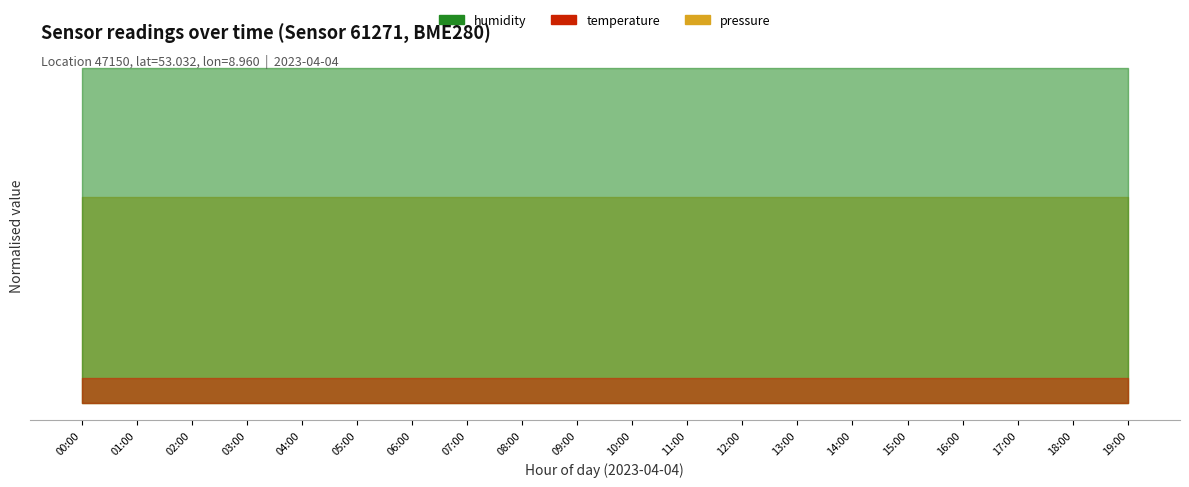

List the labels in order of humidity value, largest first.

00:00, 01:00, 02:00, 03:00, 04:00, 05:00, 06:00, 07:00, 08:00, 09:00, 10:00, 11:00, 12:00, 13:00, 14:00, 15:00, 16:00, 17:00, 18:00, 19:00